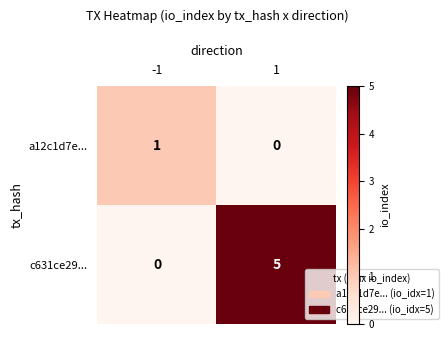

List the series in order of their overall mean, highest first.

c631ce29..., a12c1d7e...